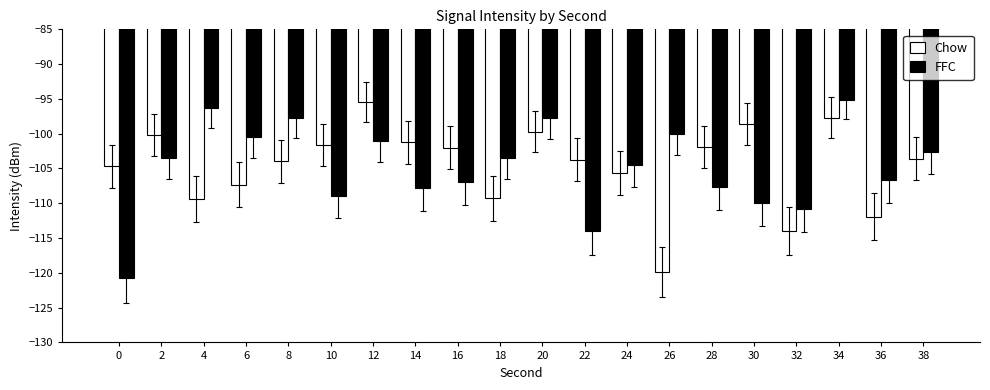

What is the difference between the Chow values at 10 and 20?

1.9